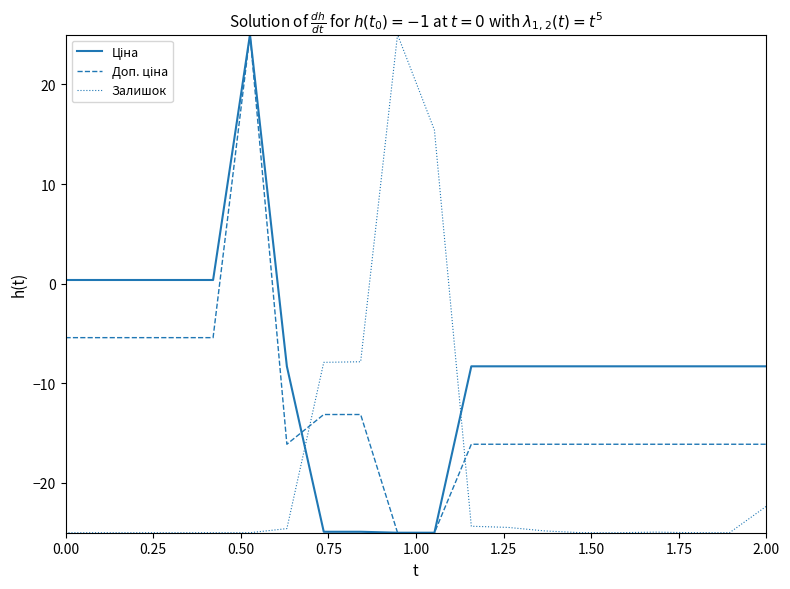

What is the lowest value of the Ціна series?

-25.0